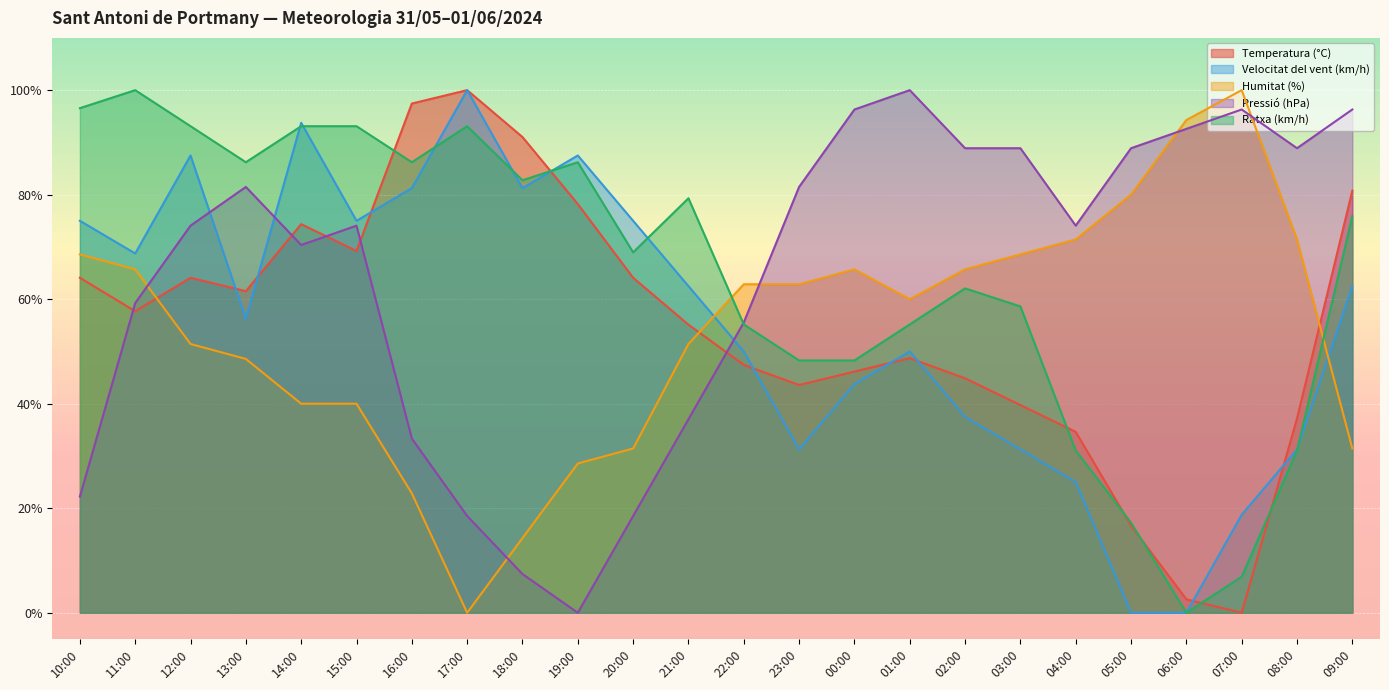

How many interior local peaks does the Pressió (hPa) series have?

4